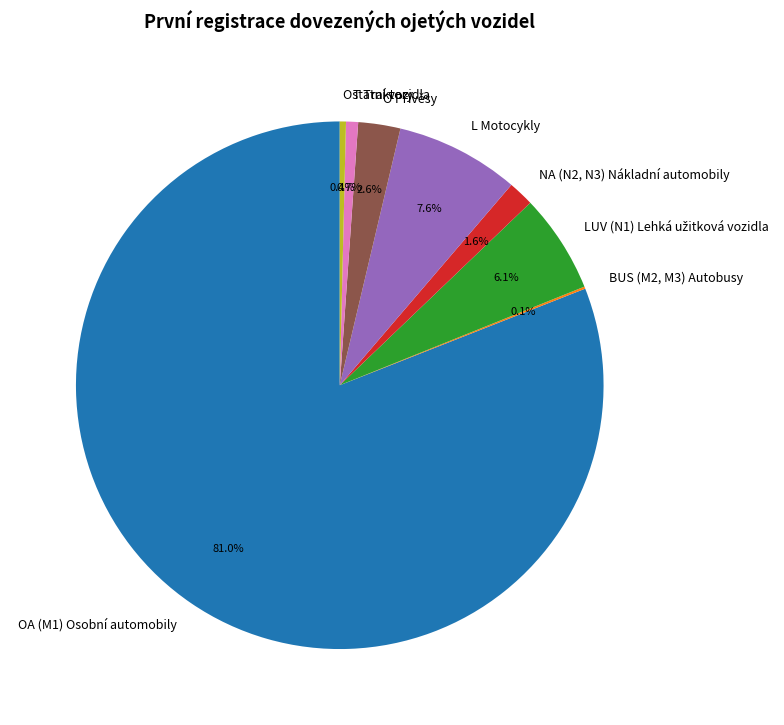

Which has a higher value, Ostatní vozidla or OA (M1) Osobní automobily?

OA (M1) Osobní automobily